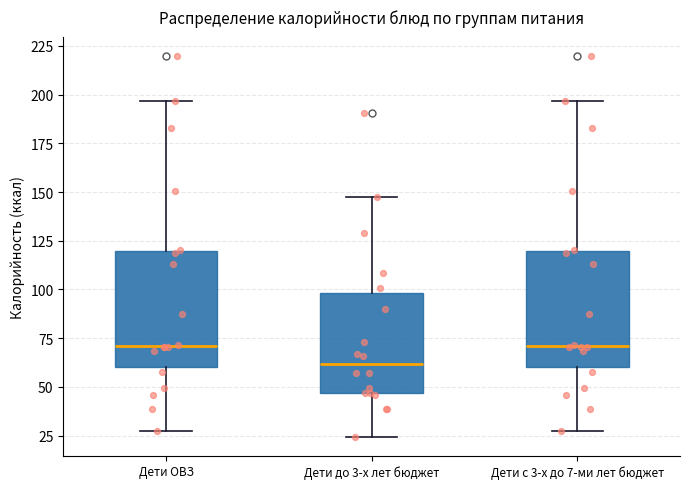

Reading left to right, transcribe this box plot: for each box, give where its median line is, the range the box spans, and where its two whiskers end, as read against the y-axis. The values are not printed on the chart, so give them approximately, as read against the axis.

Дети ОВЗ: median 70, box 60 to 120, whiskers 25 to 195
Дети до 3-х лет бюджет: median 60, box 45 to 100, whiskers 25 to 145
Дети с 3-х до 7-ми лет бюджет: median 70, box 60 to 120, whiskers 25 to 195